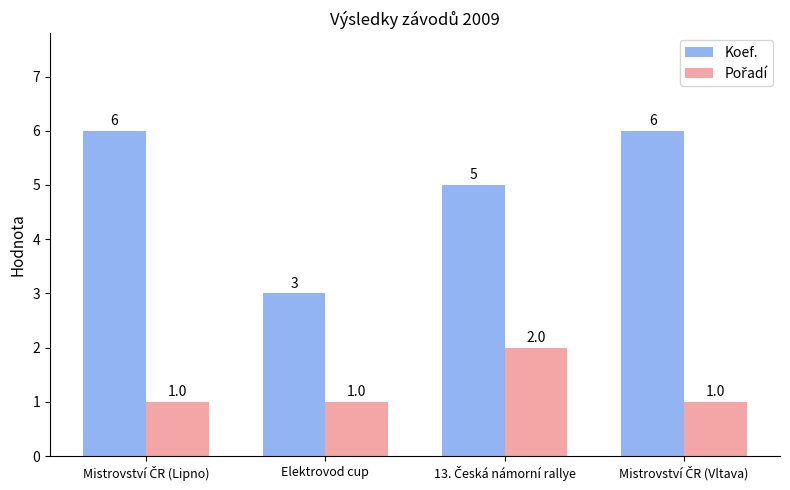

Which category has the lowest value in the Koef. series?

Elektrovod cup